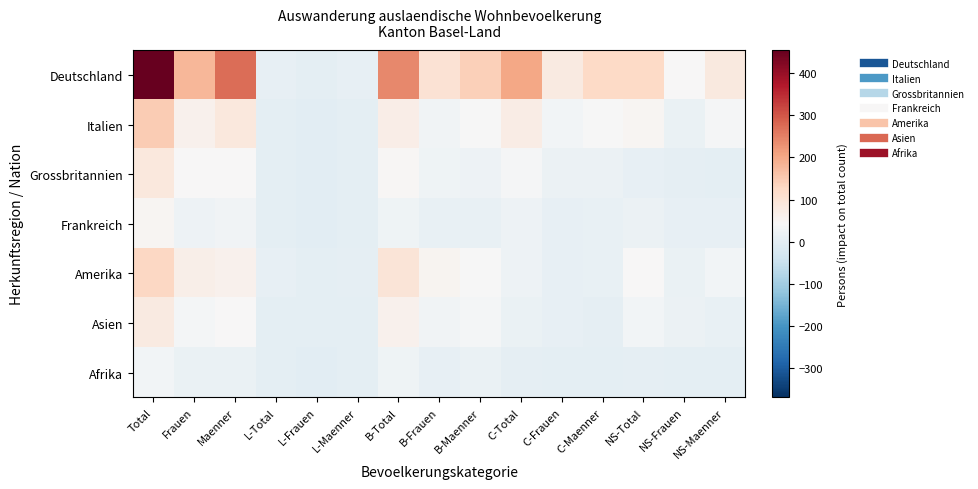

Count the number of data series in this chart.

7